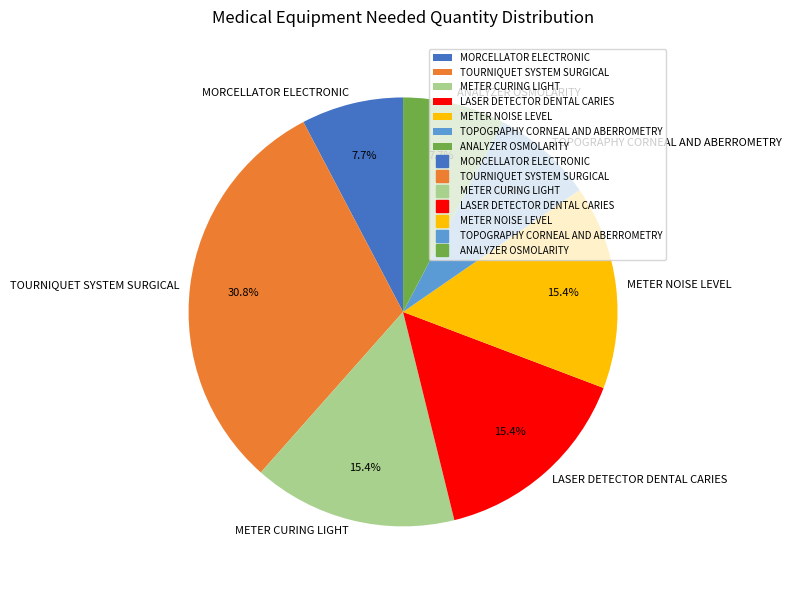

To the nearest percent, what is the difference between the largest and smallest slice percentages?

23%